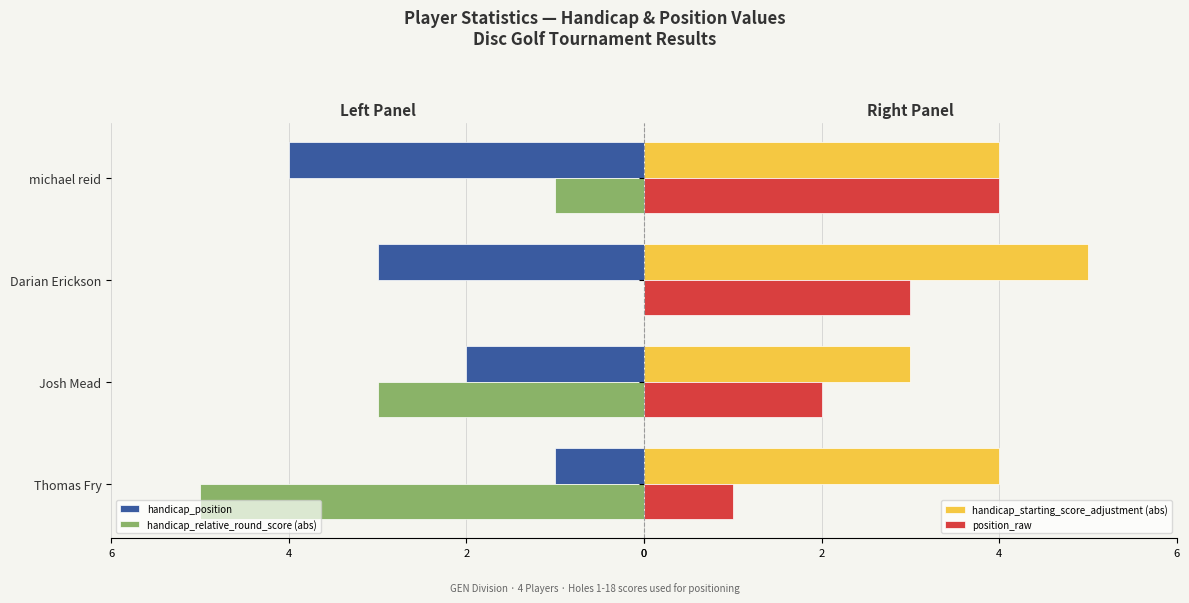

What is the maximum value for handicap_starting_score_adjustment (abs)?

5